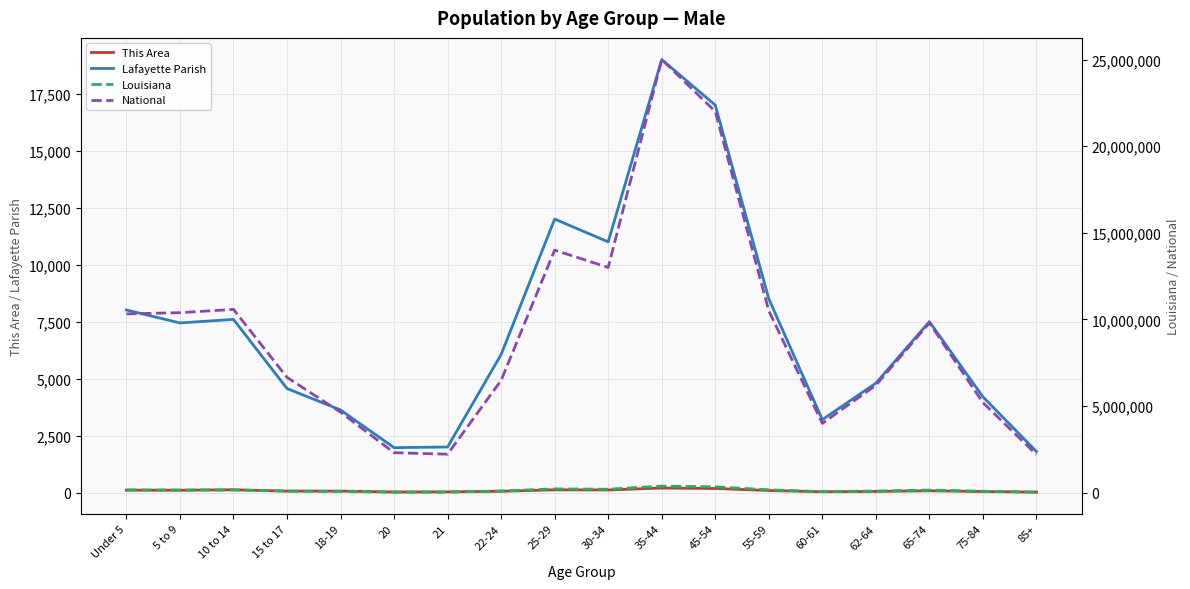

At which label does Louisiana first exceed 150000?

Under 5